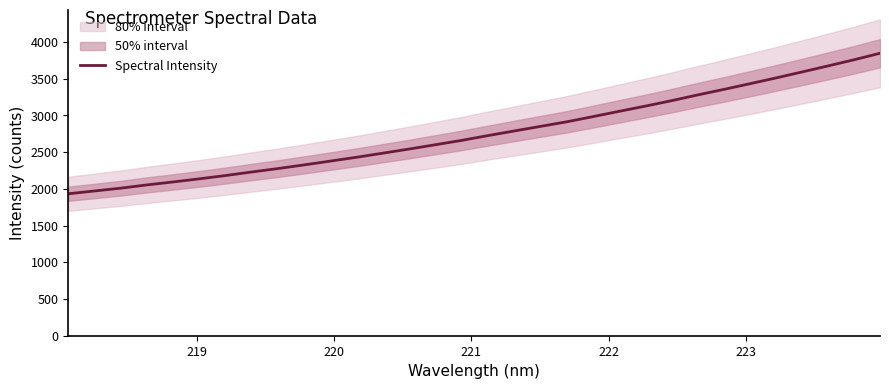

What is the maximum value for Spectral Intensity?

3844.2